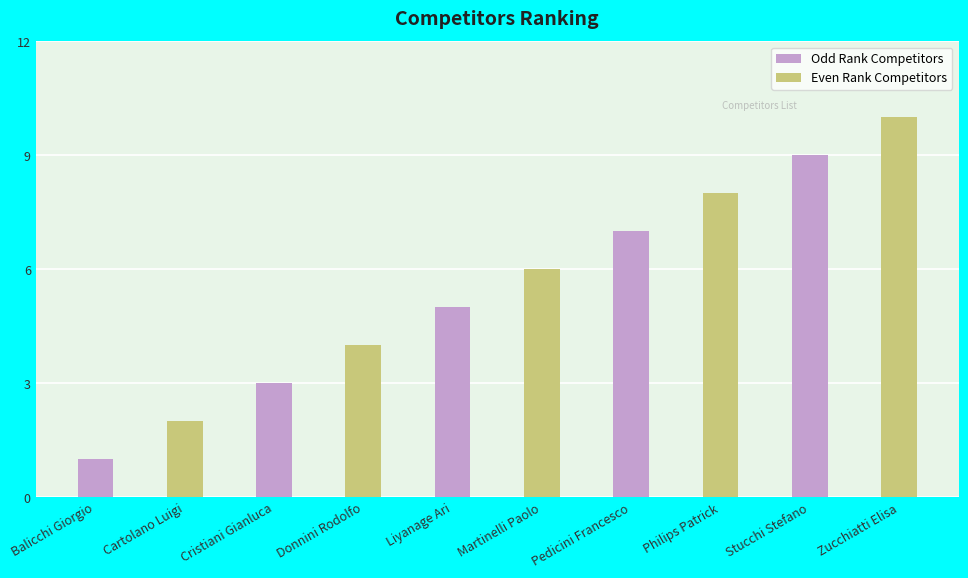

Rank the series at Balicchi Giorgio from highest to lowest value.

Even Rank Competitors, Odd Rank Competitors